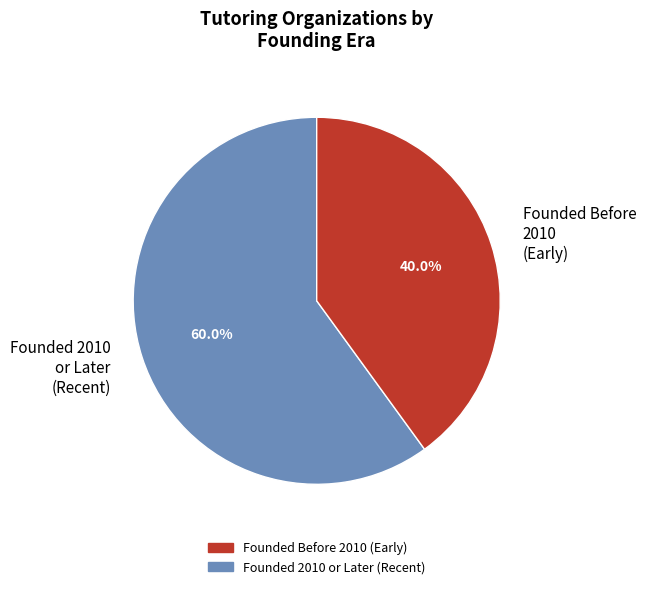

Combined, do Founded Before 2010 (Early) and Founded 2010 or Later (Recent) account for over 50%?

Yes